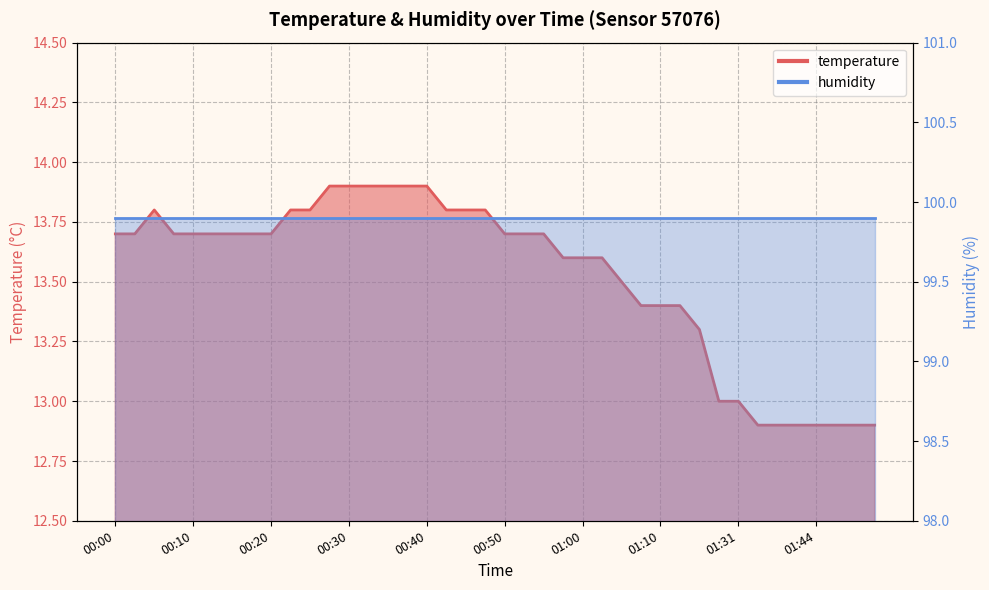

At which label is the value closest to 13?

01:28